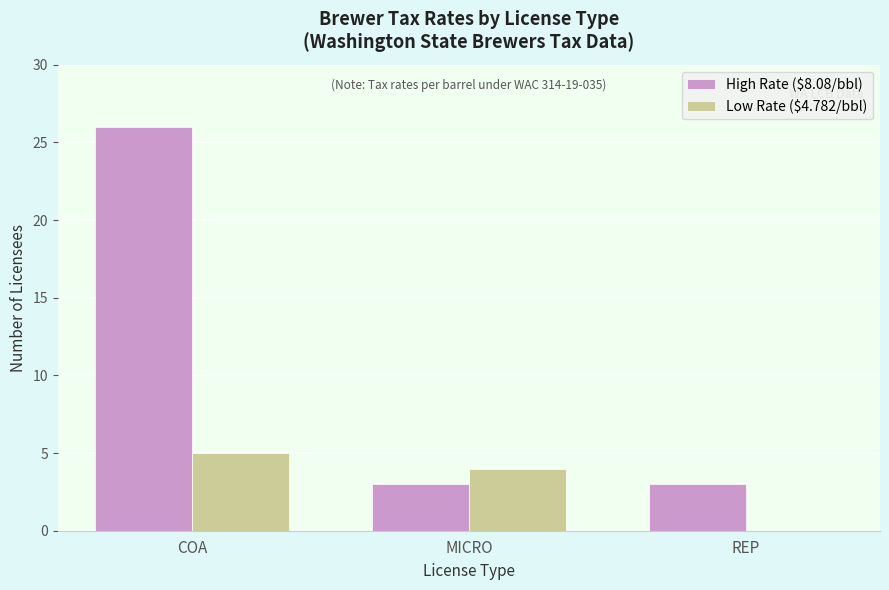

The value of High Rate ($8.08/bbl) at MICRO is 3. True or false?

True